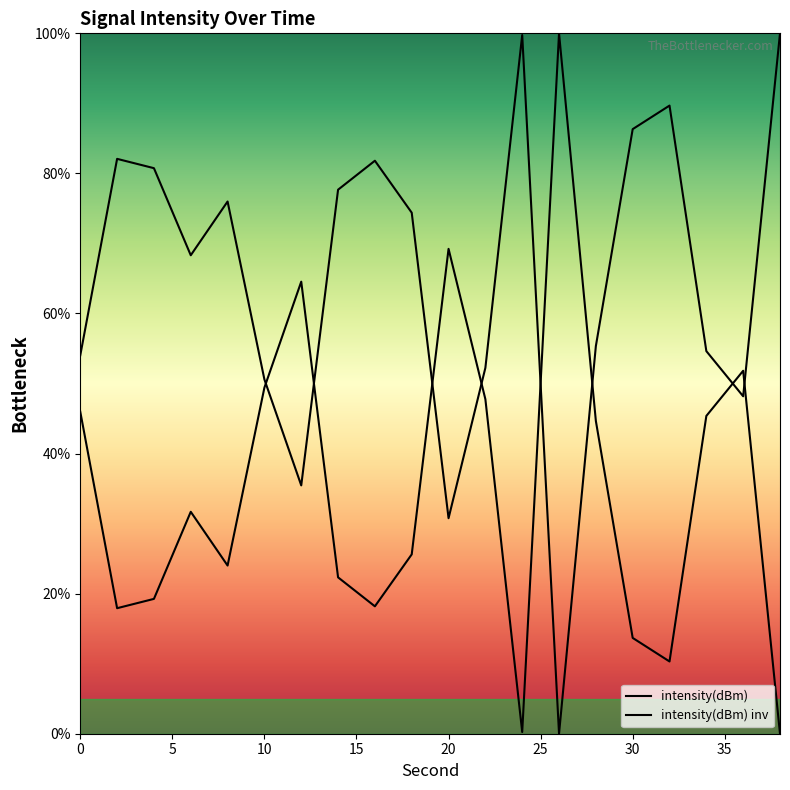

Reading right to left, extract all data points from this chart.

38=0.0	36=51.8	34=45.4	32=10.3	30=13.7	28=44.7	26=100.0	24=0.2	22=47.8	20=69.2	18=25.6	16=18.2	14=22.3	12=64.5	10=49.4	8=24.0	6=31.7	4=19.3	2=17.9	0=46.0